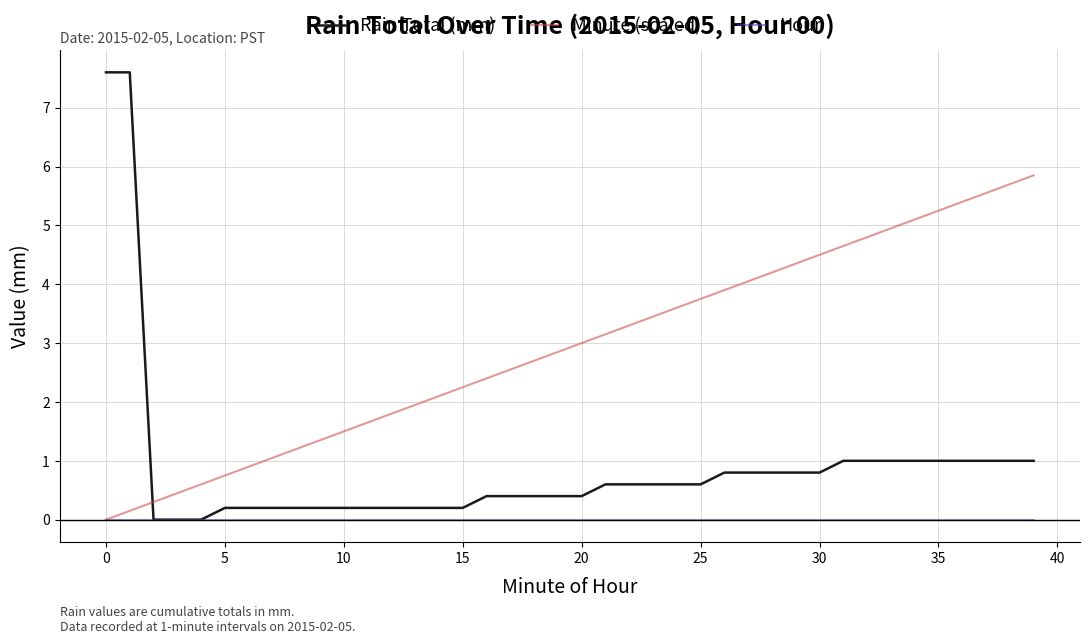

List the series in order of their peak value, lowest first.

Hour, Minute (scaled), Rain Total (mm)